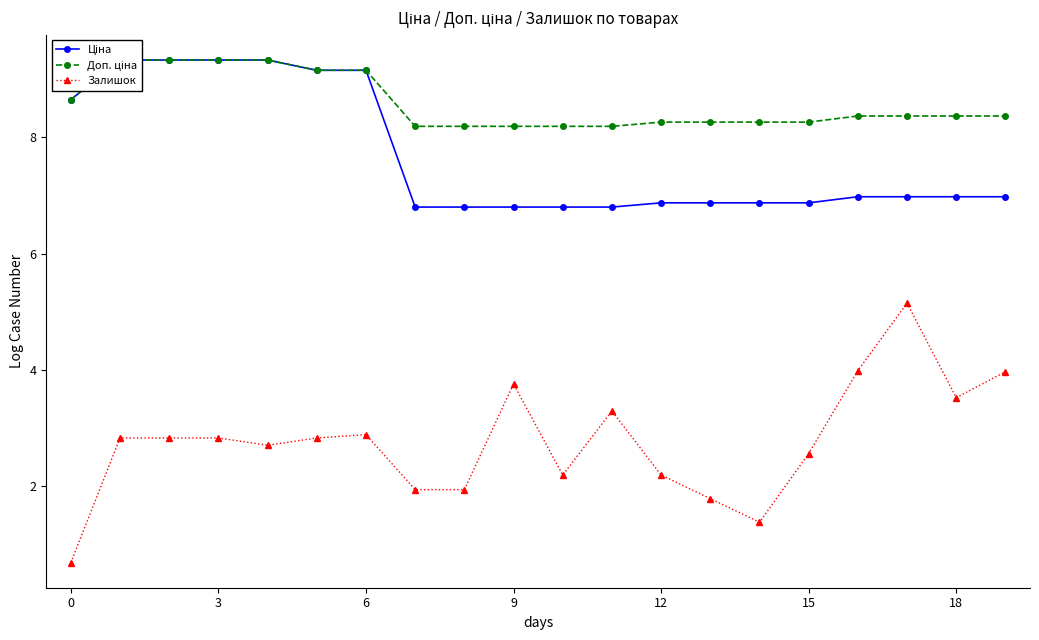

The value of Залишок at 3 is 2.8. True or false?

True